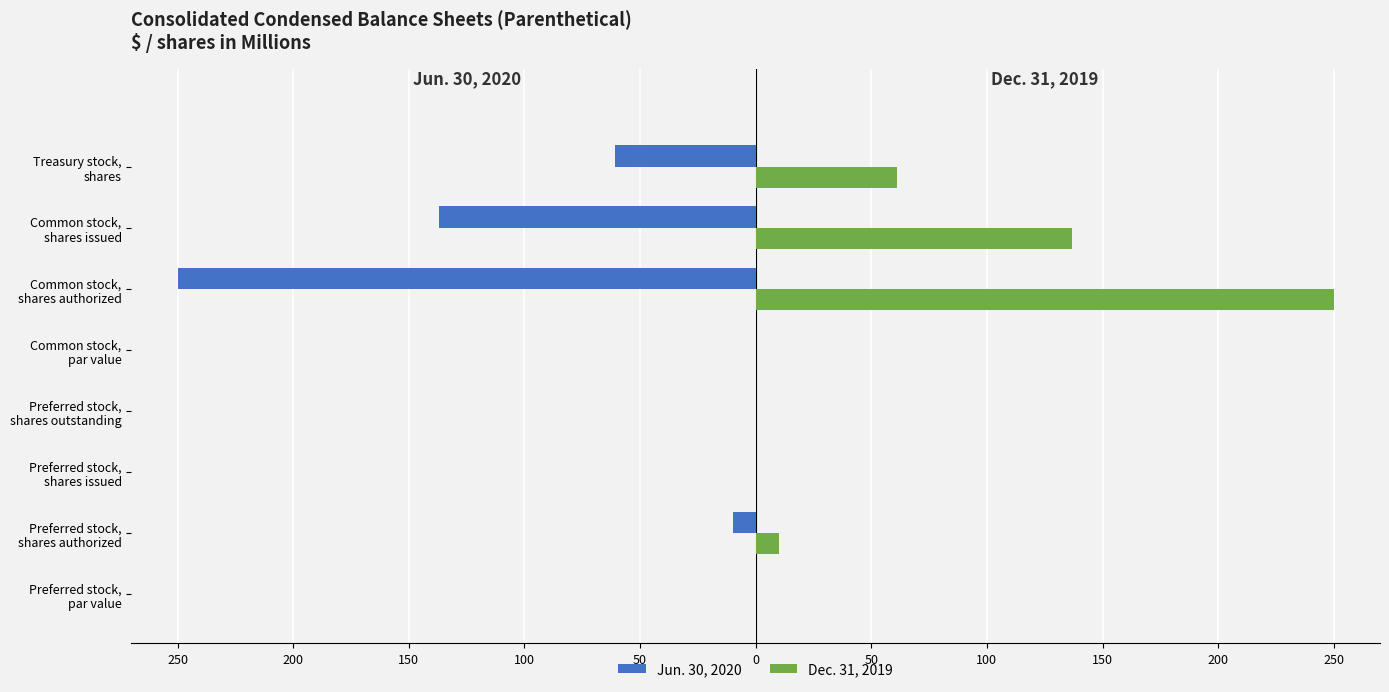

What is the difference between the maximum and second lowest values in the Dec. 31, 2019 series?

250.0